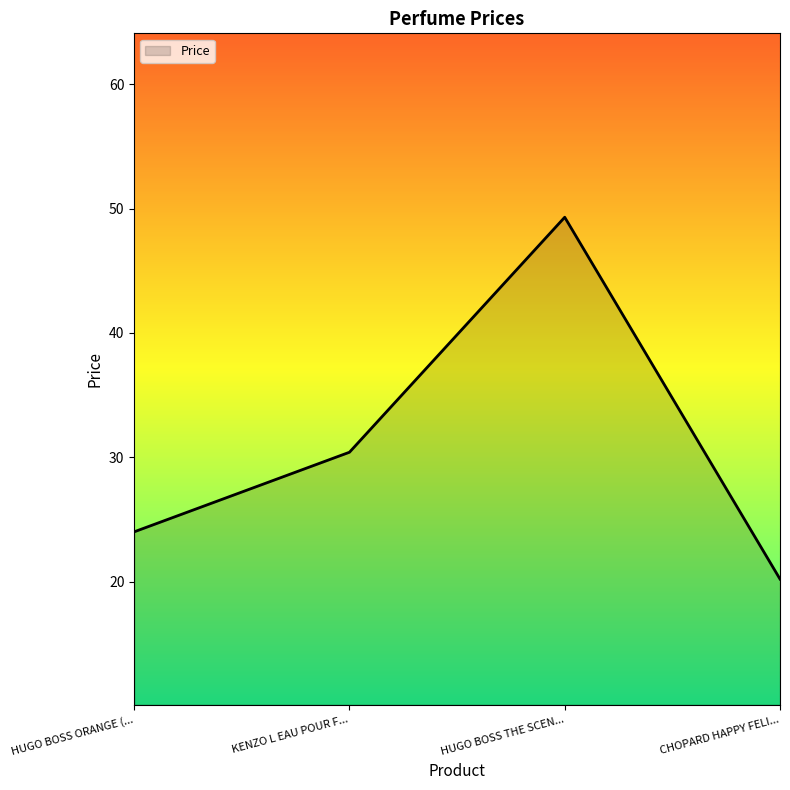

How many series are shown in this chart?

1